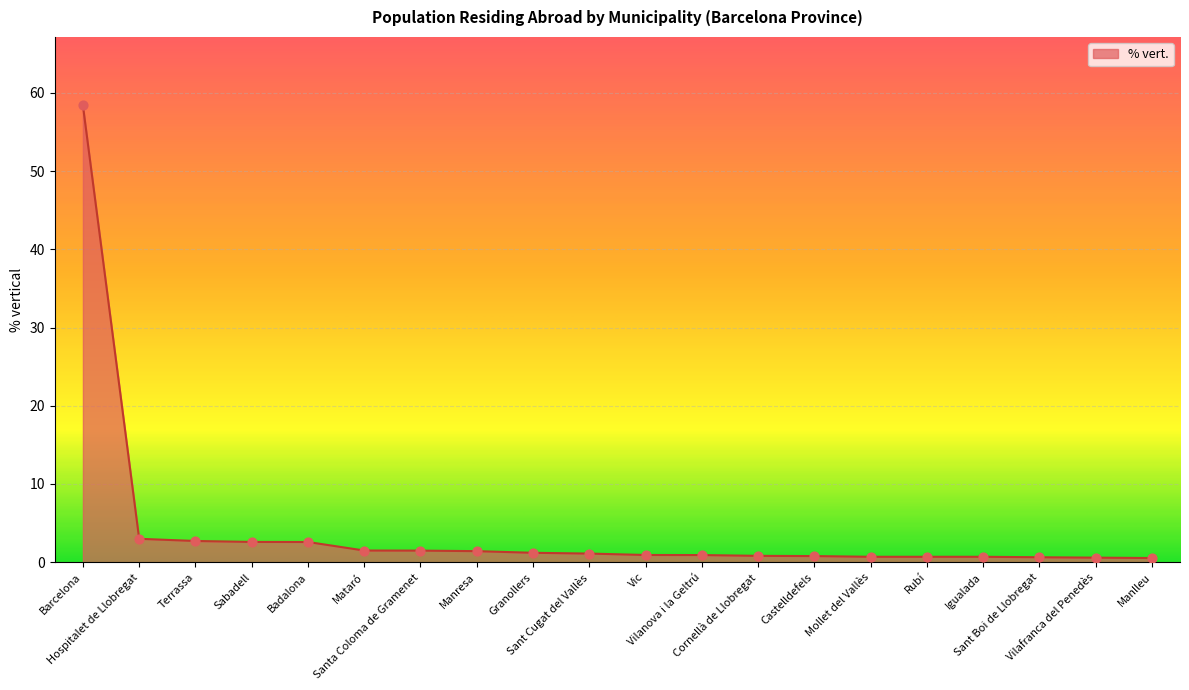

Which has a higher value, Mataró or Vilafranca del Penedès?

Mataró